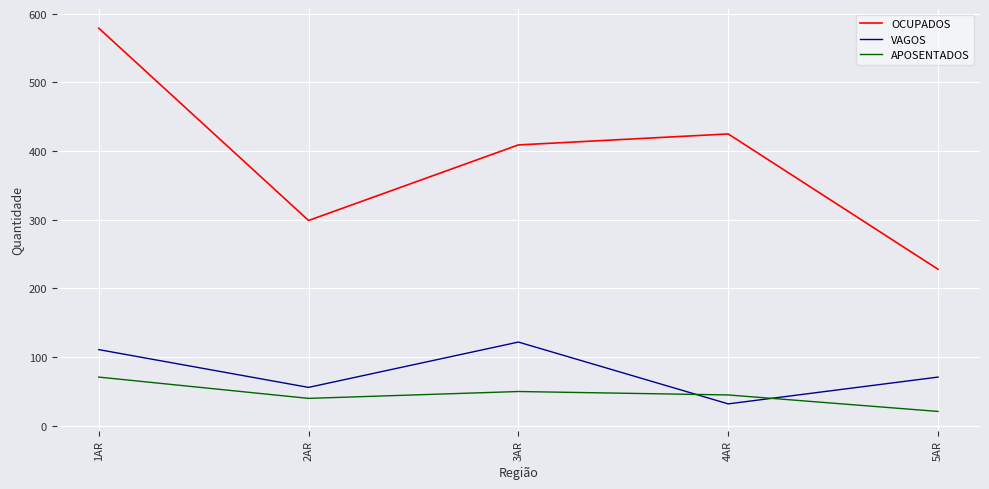

True or false: APOSENTADOS has more than 2 points higher than both neighbors.

False